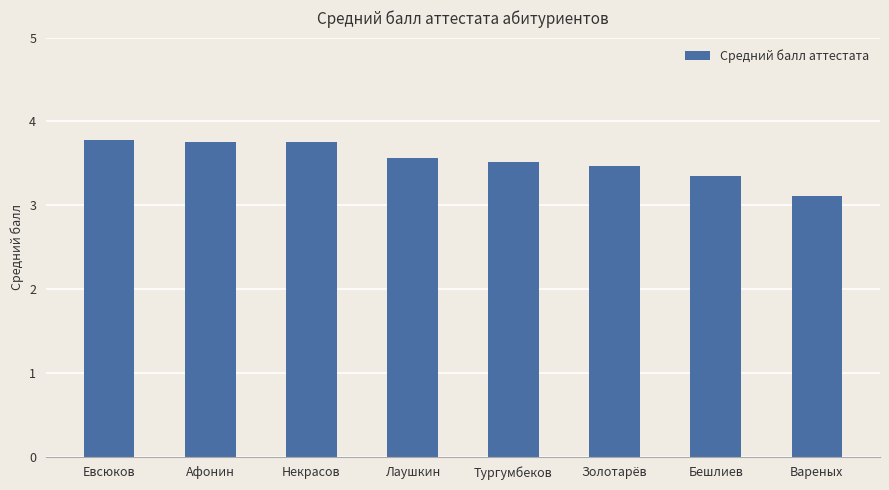

What is the value of the 7th bar from the left?

3.4